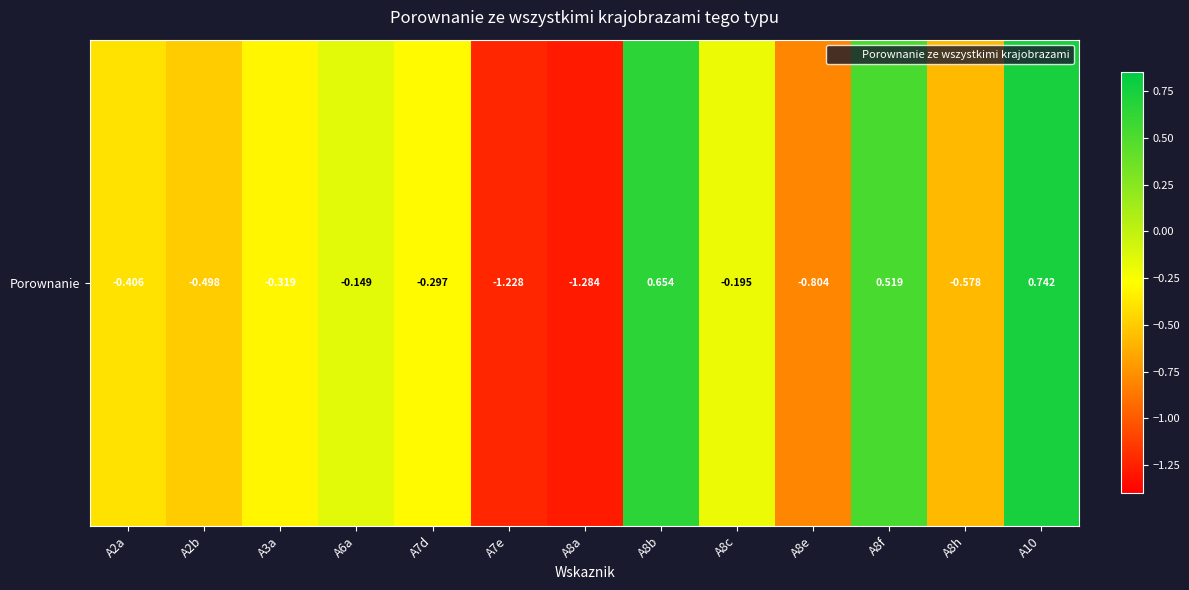

What is the approximate value at A8b?

0.7